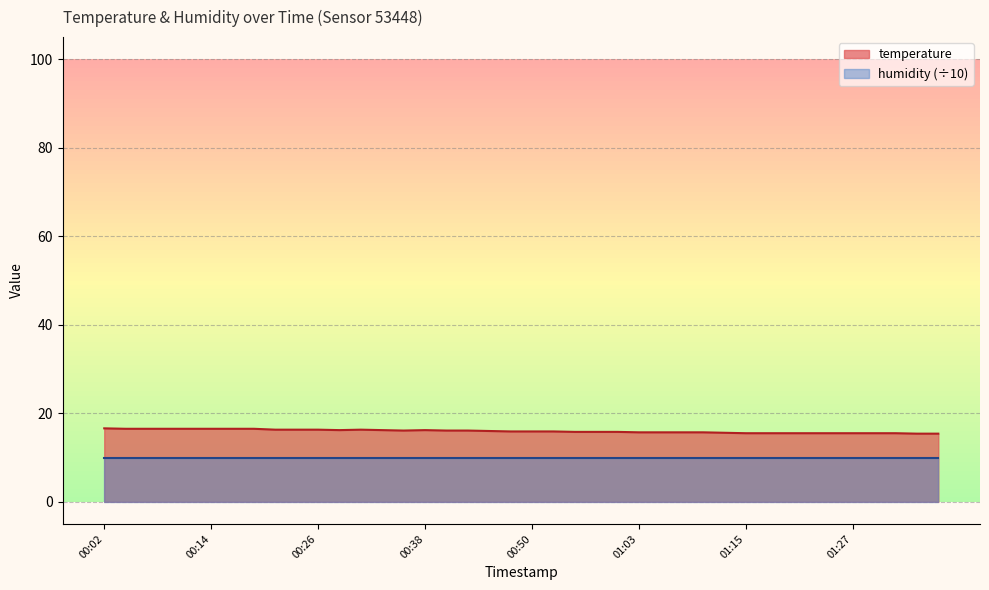

What is the label of the 21st point from the left?

00:50